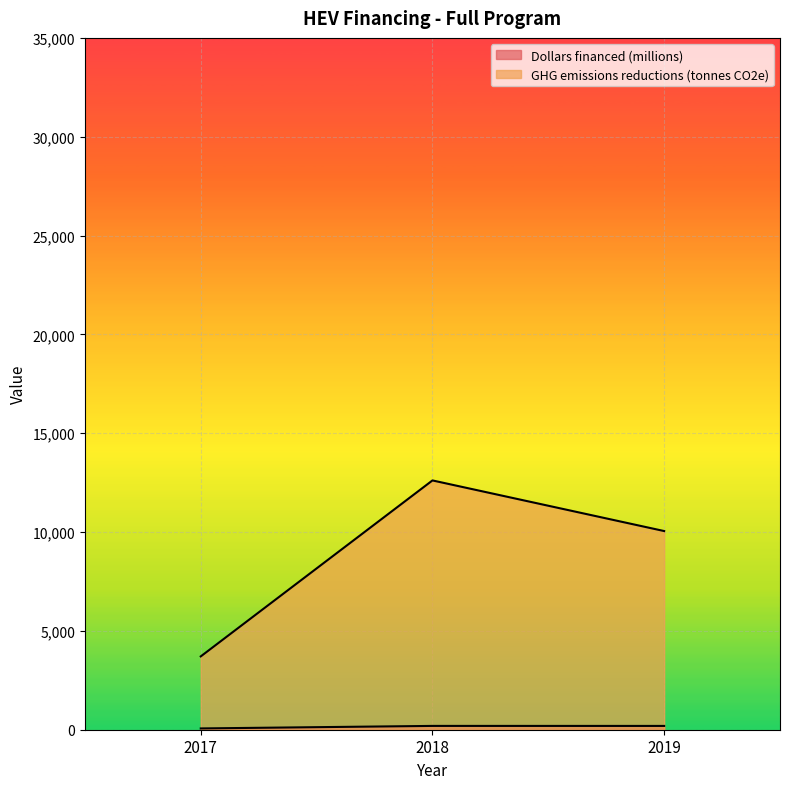

How many categories are shown in the chart?

3